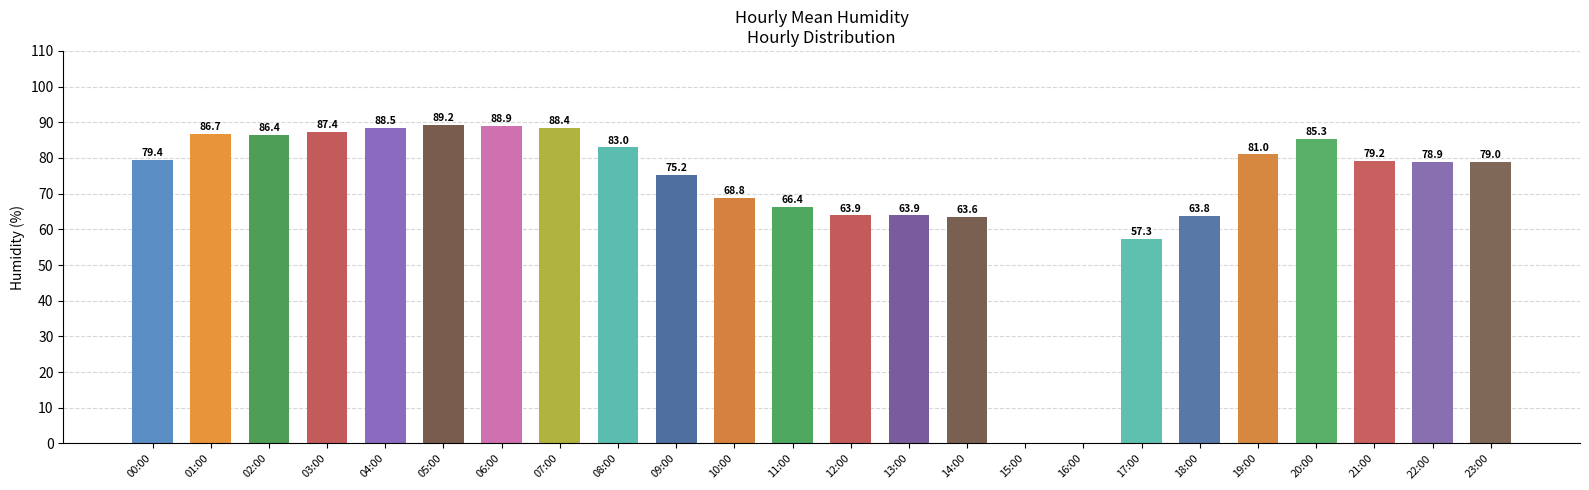

What is the greatest value displayed?

89.2